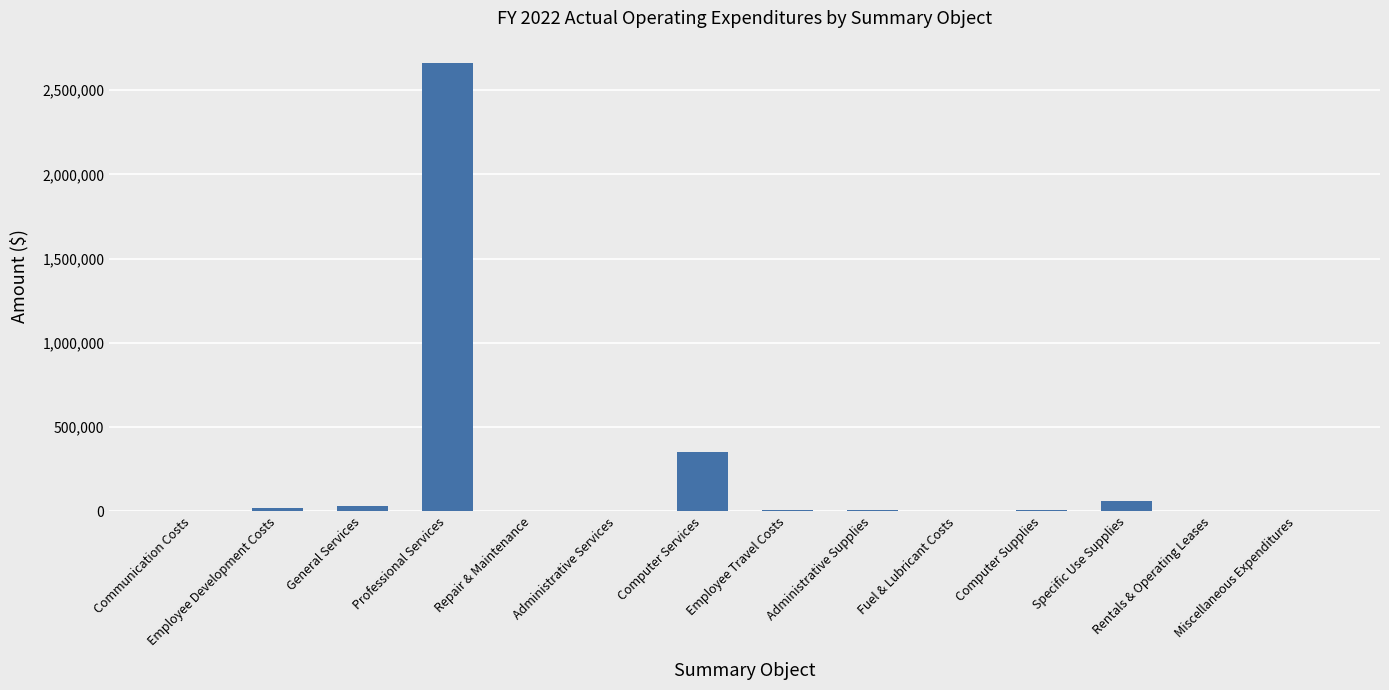

Are the bars horizontal?

No